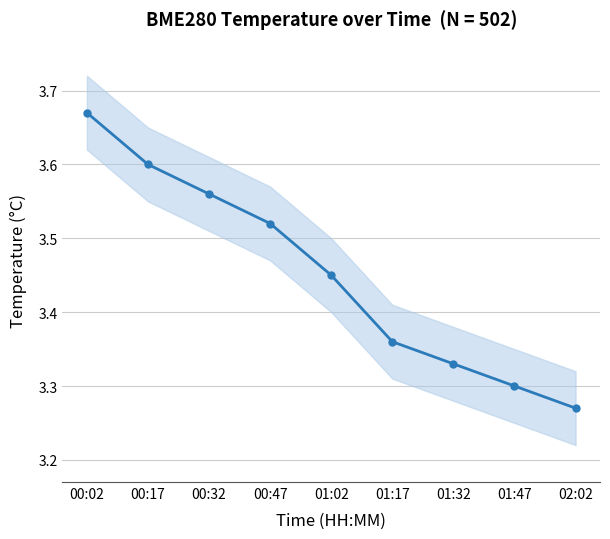

How many data points does each series have?

9